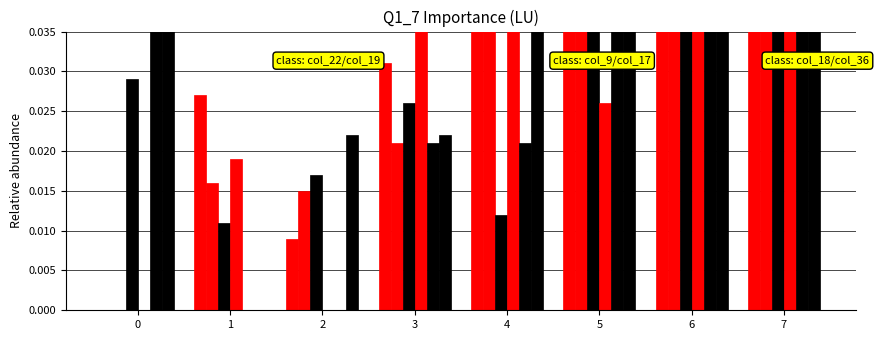

Reading left to right, extract all data points from this chart.

col_22: 0.0	0.0	0.0	0.0	0.0	0.1	0.1	0.2
col_19: 0.0	0.0	0.0	0.0	0.0	0.1	0.1	0.1
col_9: 0.0	0.0	0.0	0.0	0.0	0.1	0.1	0.1
col_17: 0.0	0.0	0.0	0.1	0.0	0.0	0.1	0.2
col_18: 0.0	0.0	0.0	0.0	0.0	0.1	0.1	0.2
col_36: 0.1	0.0	0.0	0.0	0.0	0.1	0.1	0.1